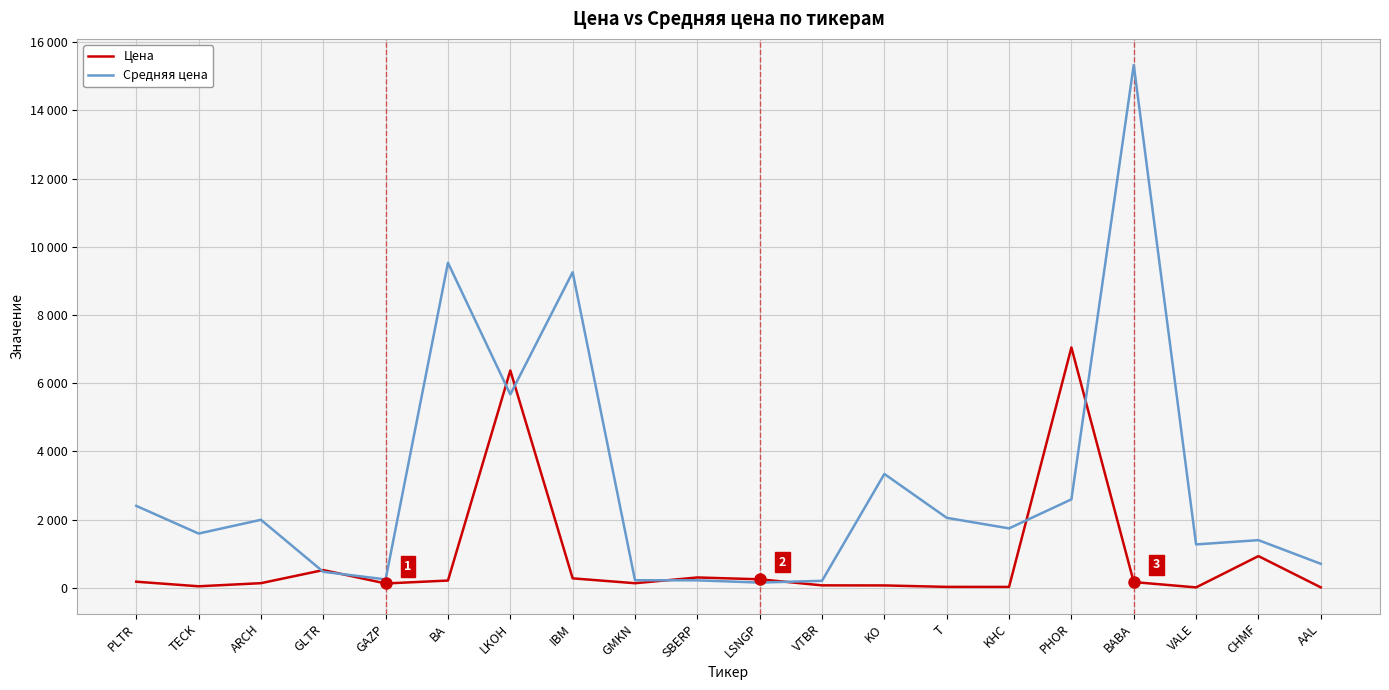

Does the chart display data point markers on the line(s)?

No